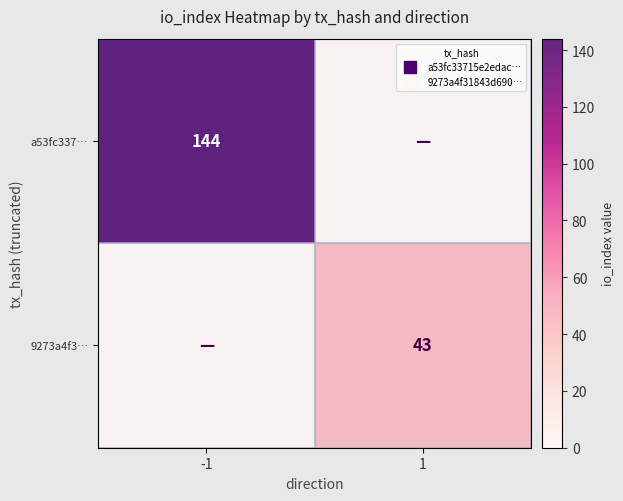

How many values in 9273a4f3… are above zero?

1